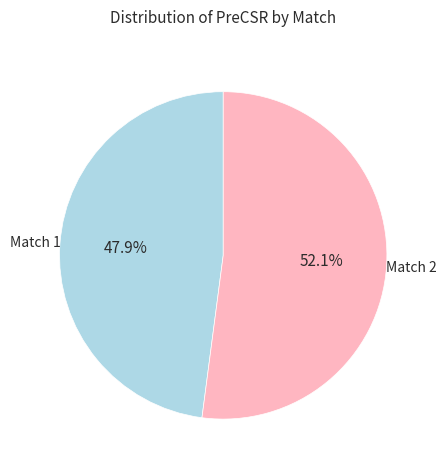

Does any single category account for the majority?

Yes